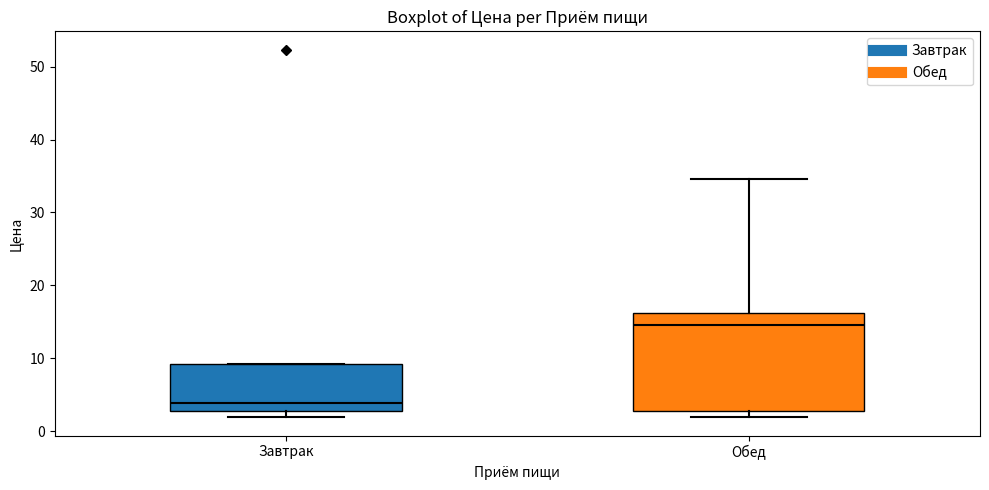

Reading left to right, read every box against the y-axis: the position of its median line, the range the box covers, and the ends of its whiskers. The values are not printed on the chart, so give them approximately, as read against the axis.

Завтрак: median 4, box 3 to 9, whiskers 2 to 9
Обед: median 15, box 3 to 16, whiskers 2 to 35